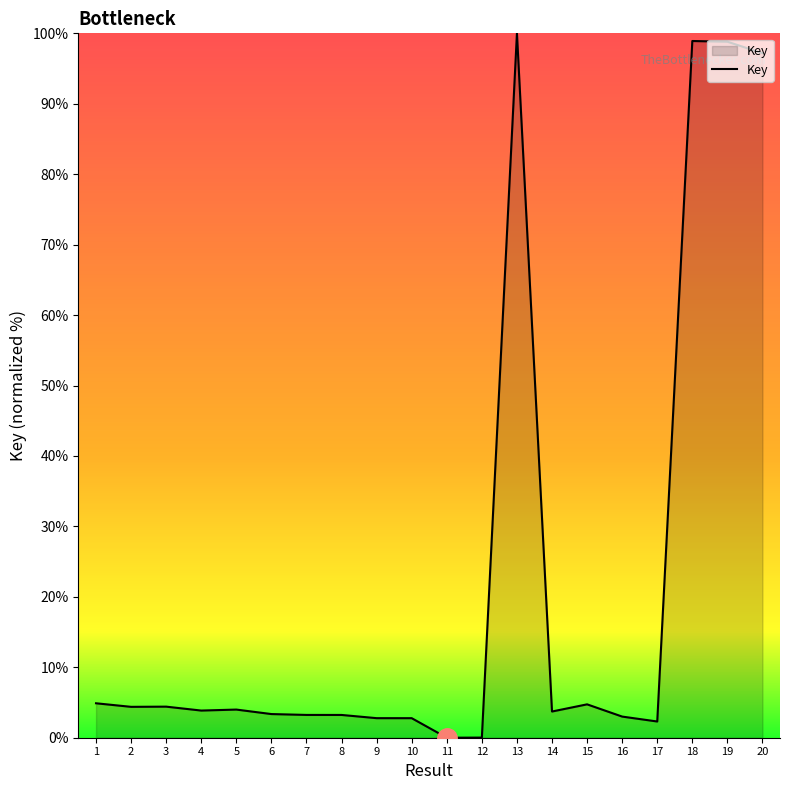

Does the chart display data point markers on the line(s)?

No